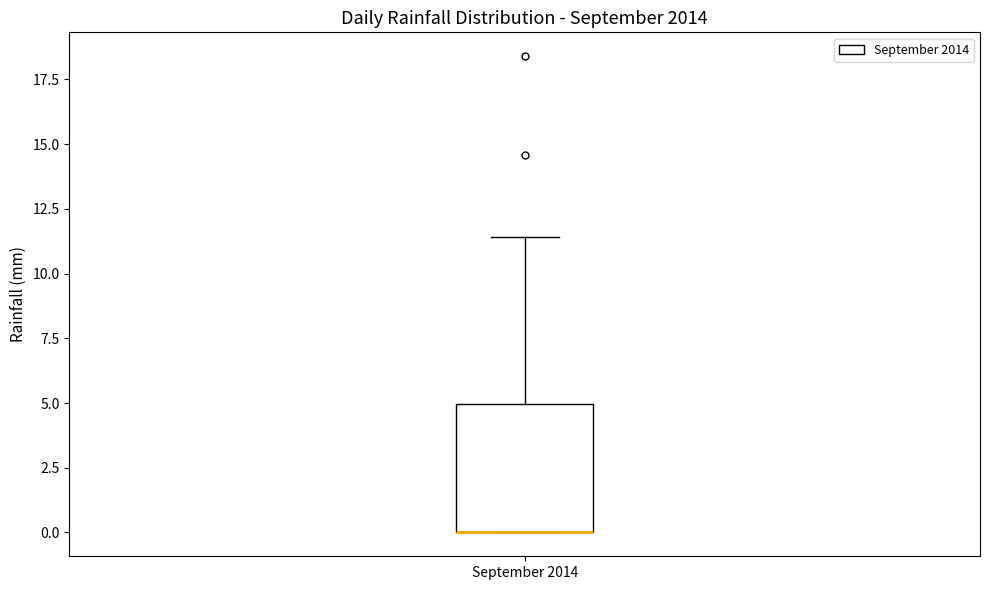

Read this box plot against the y-axis: the position of the median line, the range covered by the box, and the ends of both whiskers. The values are not printed on the chart, so give them approximately, as read against the axis.

median 0.0 (drawn on the box's lower edge), box 0.0 to 5.0, whiskers 0.0 to 11.5